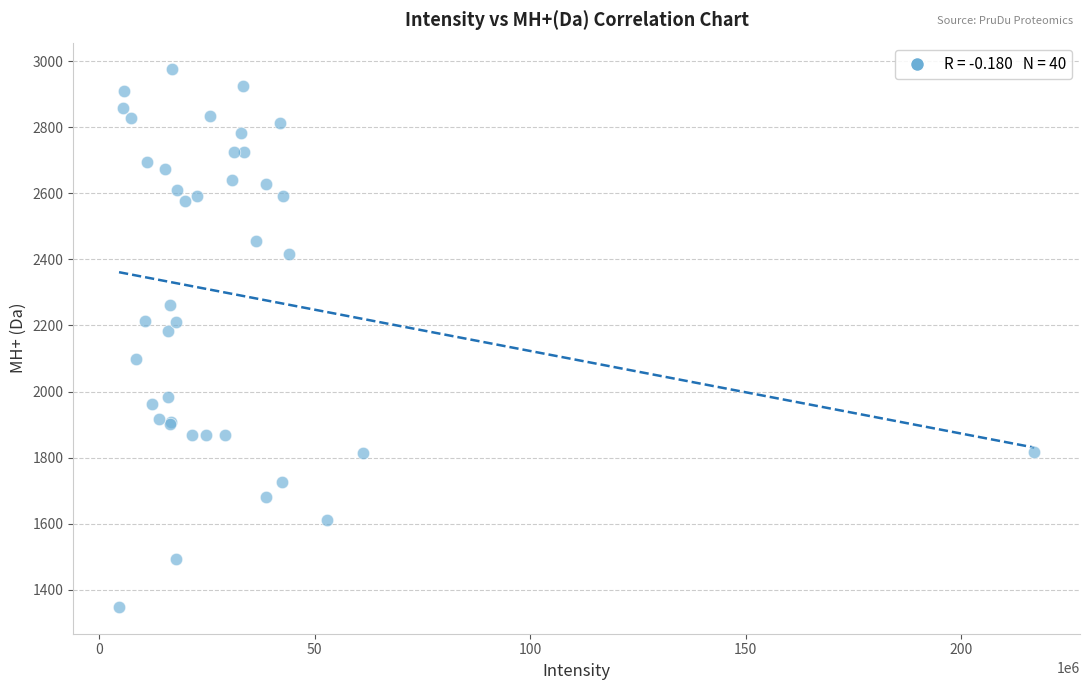

What Y value in the scatter plot is closest to 2161?

2183.0